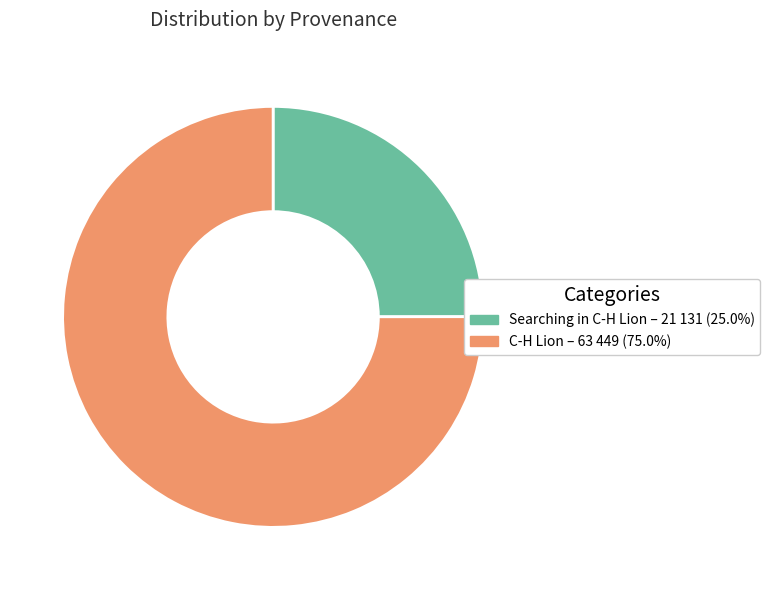

Does any single category account for the majority?

Yes